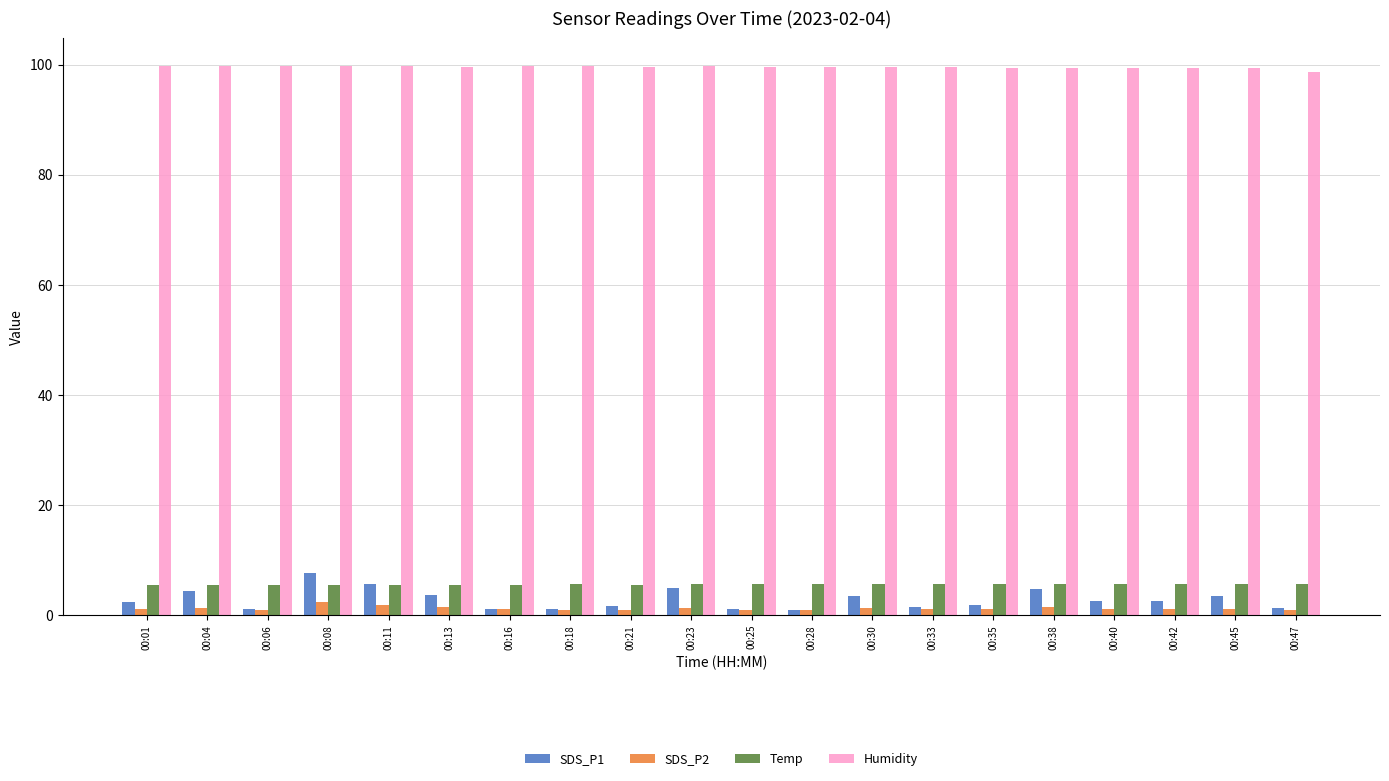

What is the maximum value for SDS_P1?

7.5